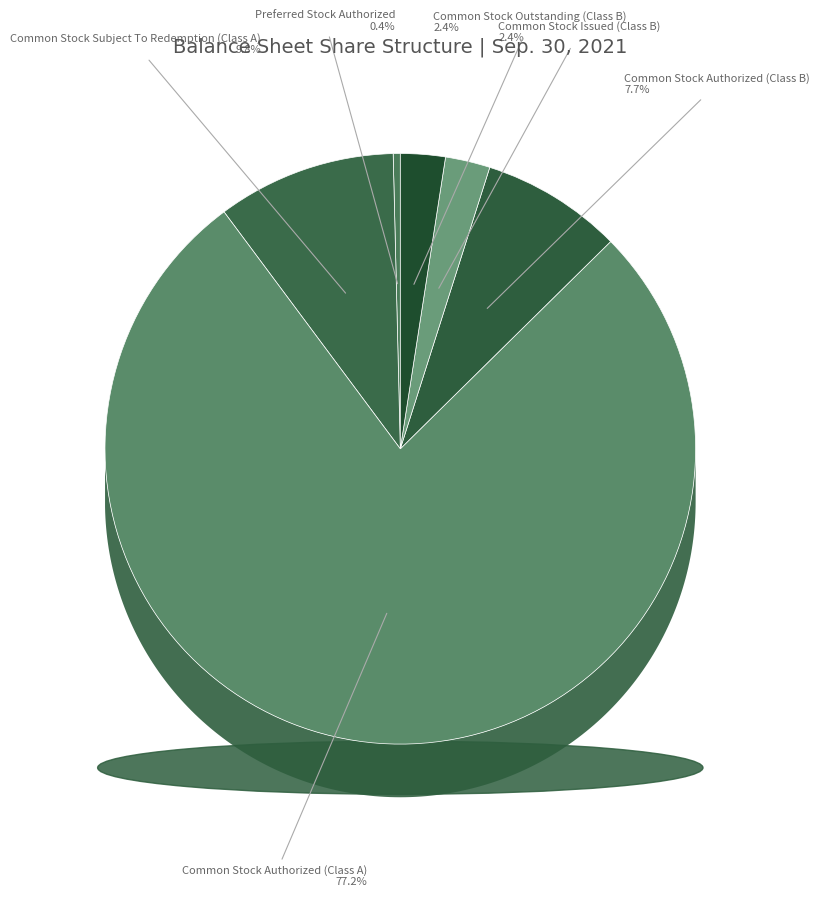

Combined, do Common Stock Subject To Redemption (Class A) and Common Stock Authorized (Class B) account for over 50%?

No